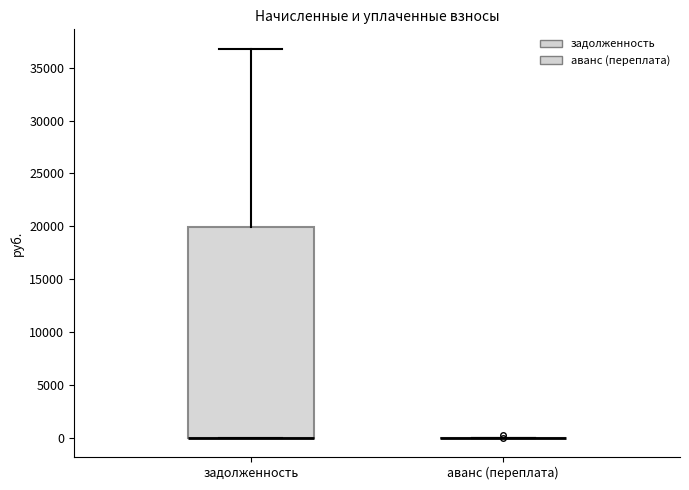

Which box is the tallest, from its lower edge to its upper edge?

задолженность